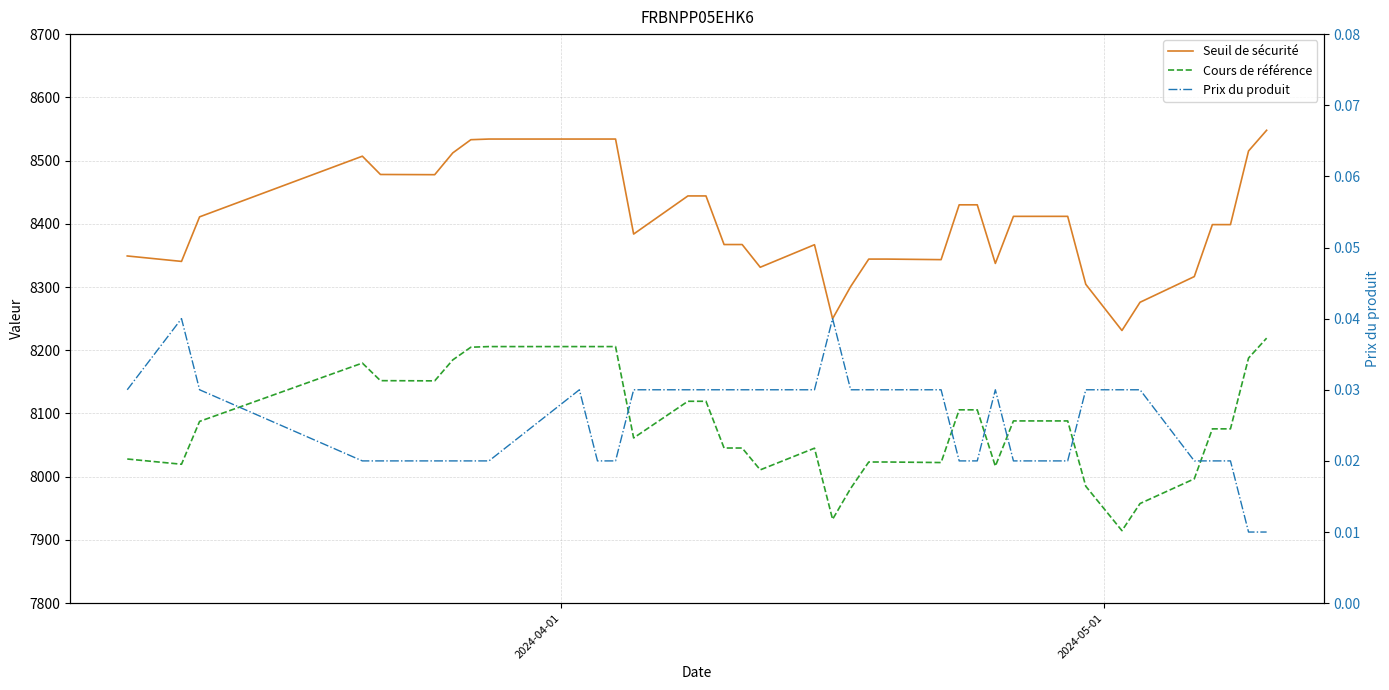

True or false: Prix du produit and Cours de référence intersect in this chart.

False